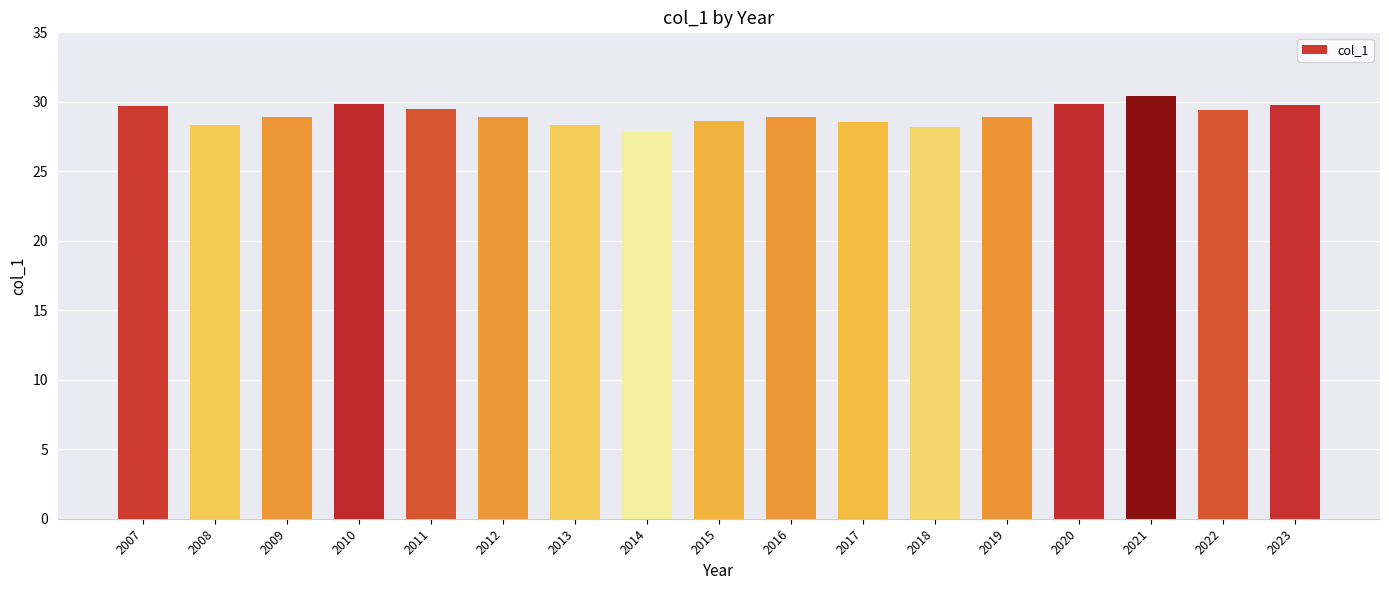

How many data points are above 28?

16